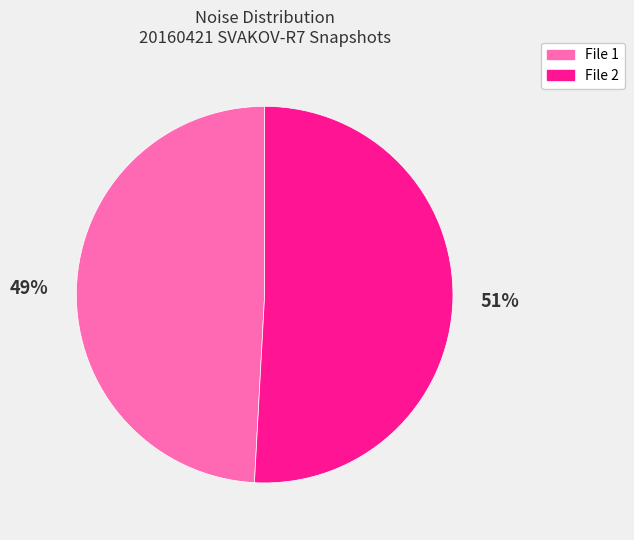

How many slices are in this pie chart?

2